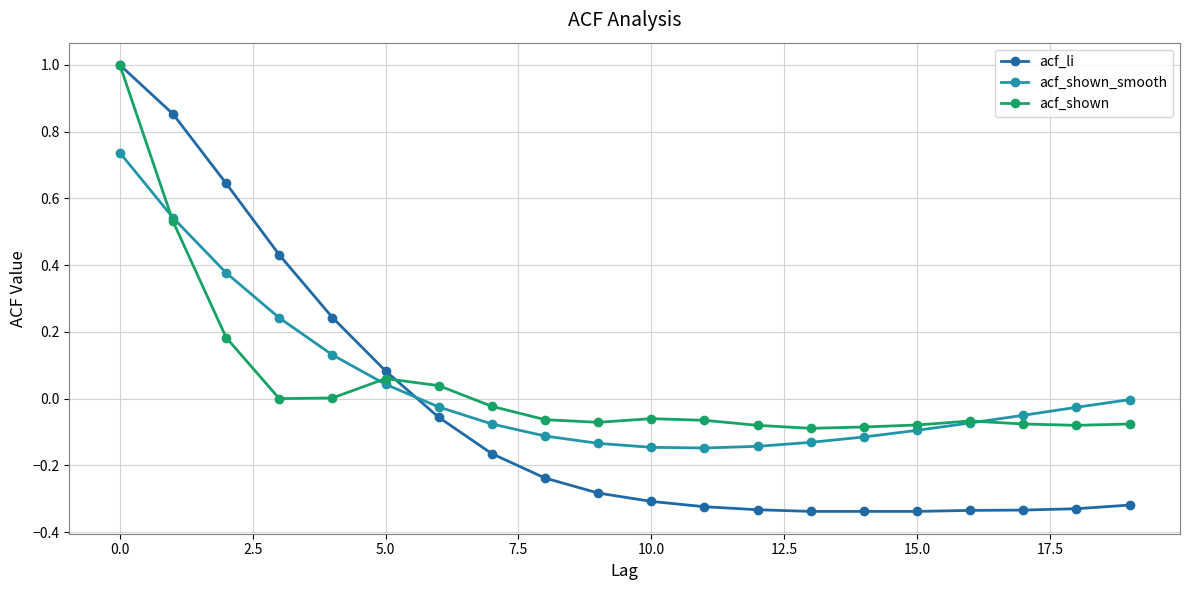

What is the maximum value shown in the chart?

1.0